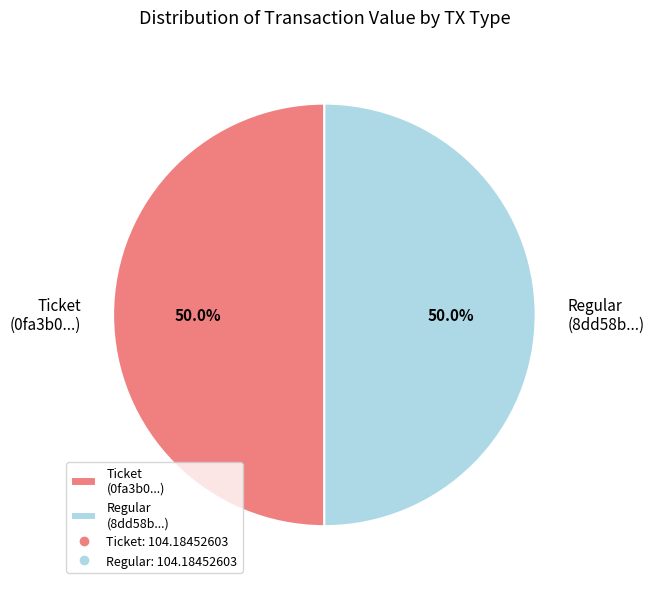

How much of the chart is everything except Regular (8dd58b...)?

50.0%